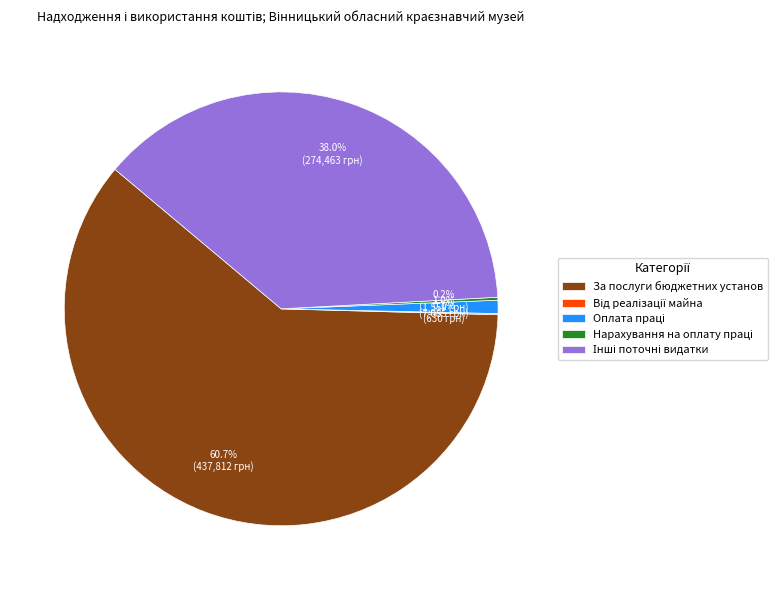

What is the largest slice in the pie chart?

За послуги бюджетних установ